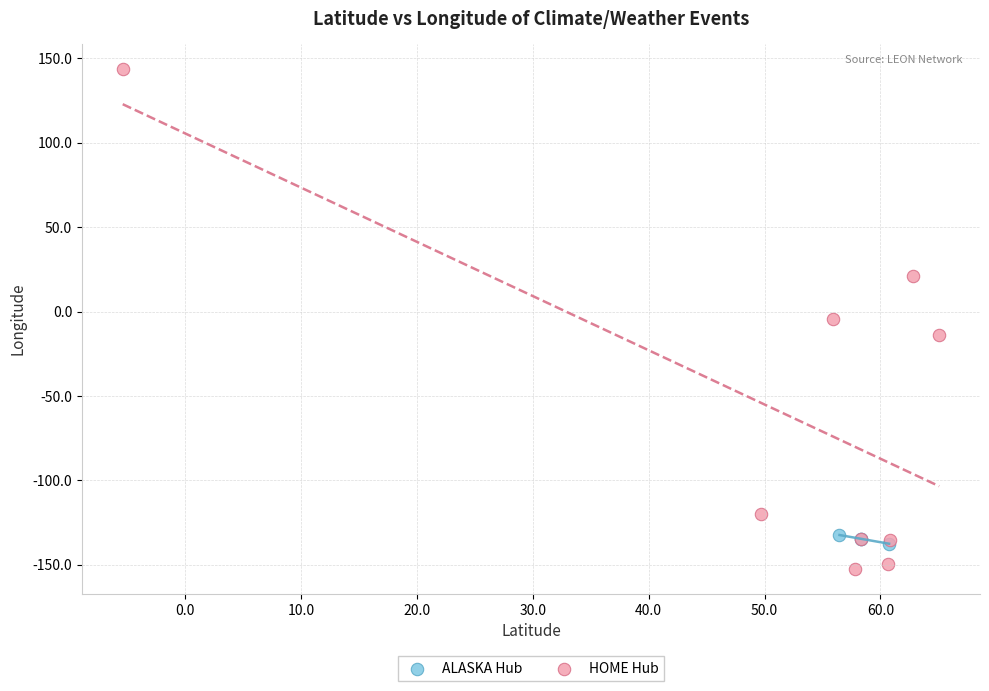

What are all the series names shown in the legend?

ALASKA Hub, HOME Hub